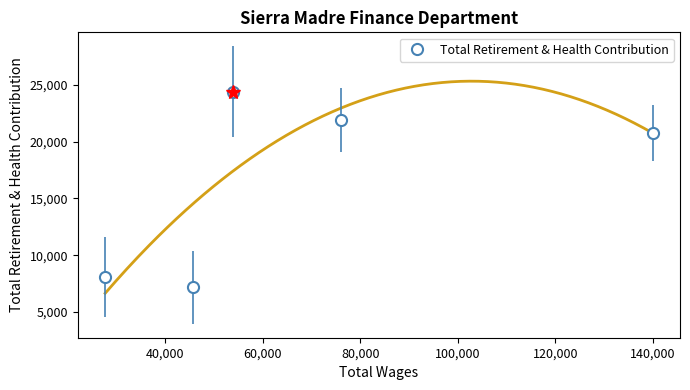

What is the greatest value displayed?

24390